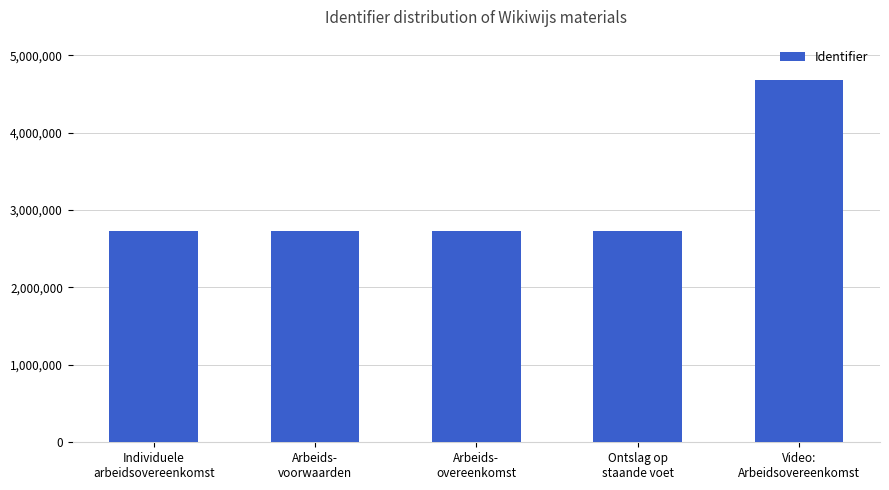

What is the change in value from Ontslag op
staande voet to Video:
Arbeidsovereenkomst?

+1955327